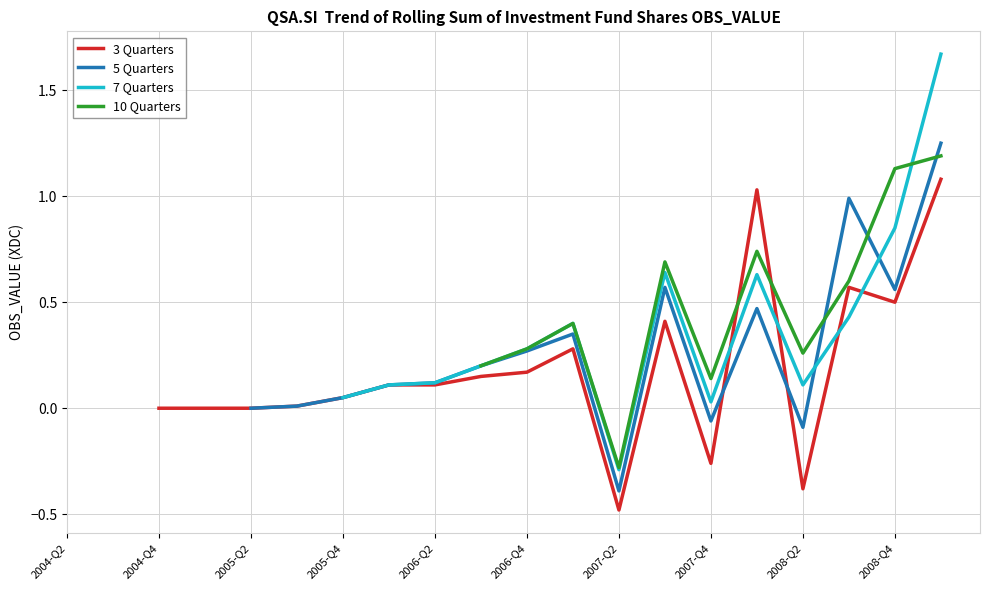

What is the minimum value for 3 Quarters?

-0.5